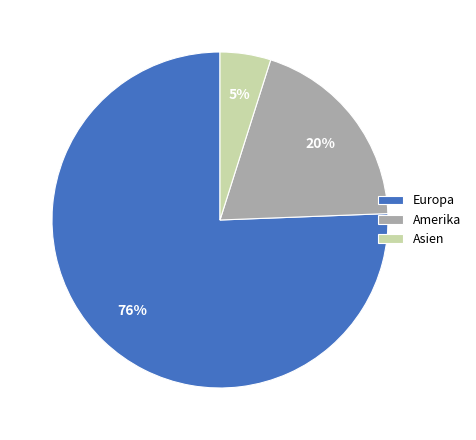

What is the ratio of the value at Amerika to the value at Europa?

0.3